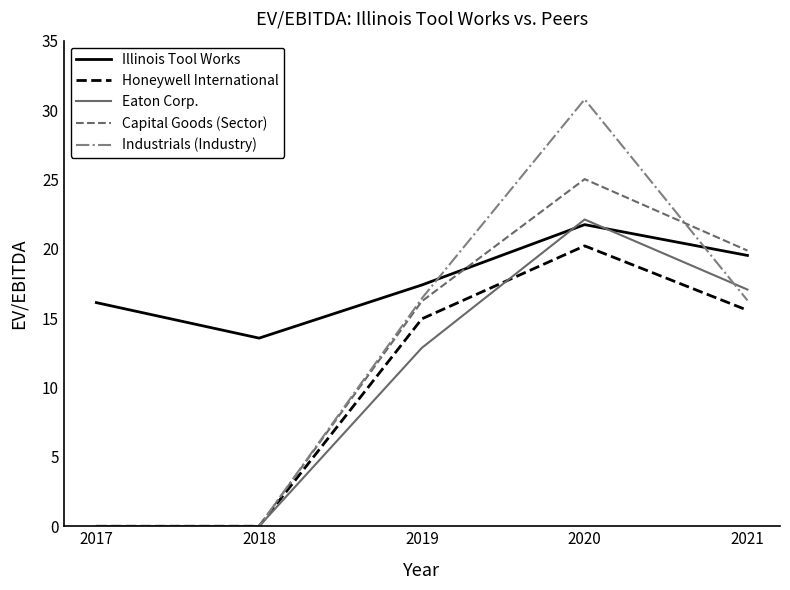

Where is Capital Goods (Sector) nearest to the value 12?

2019